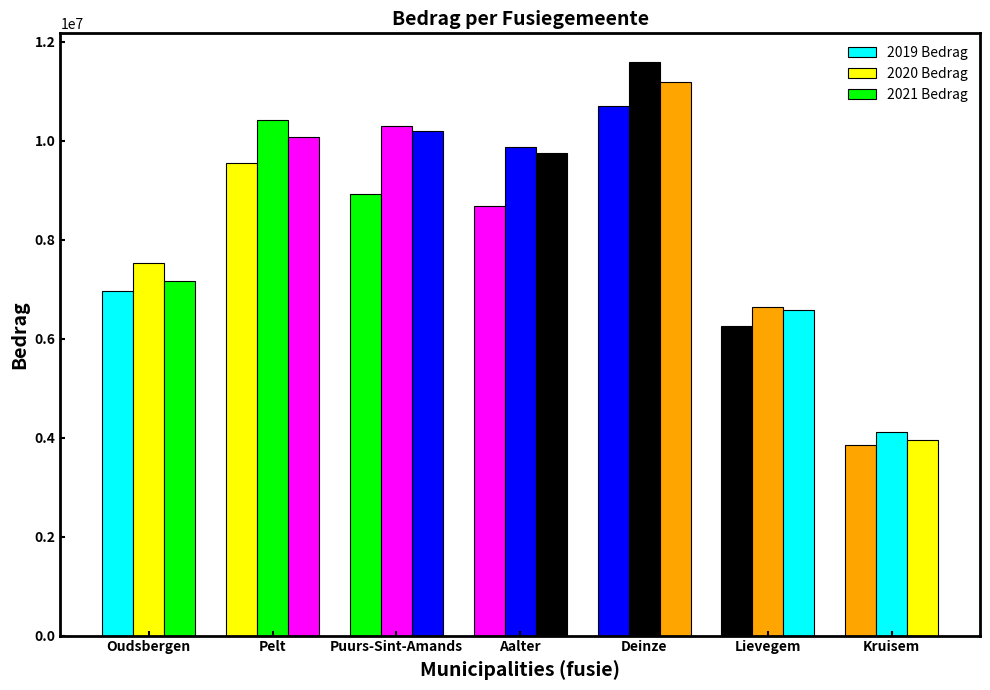

How many bars are there in total?

21